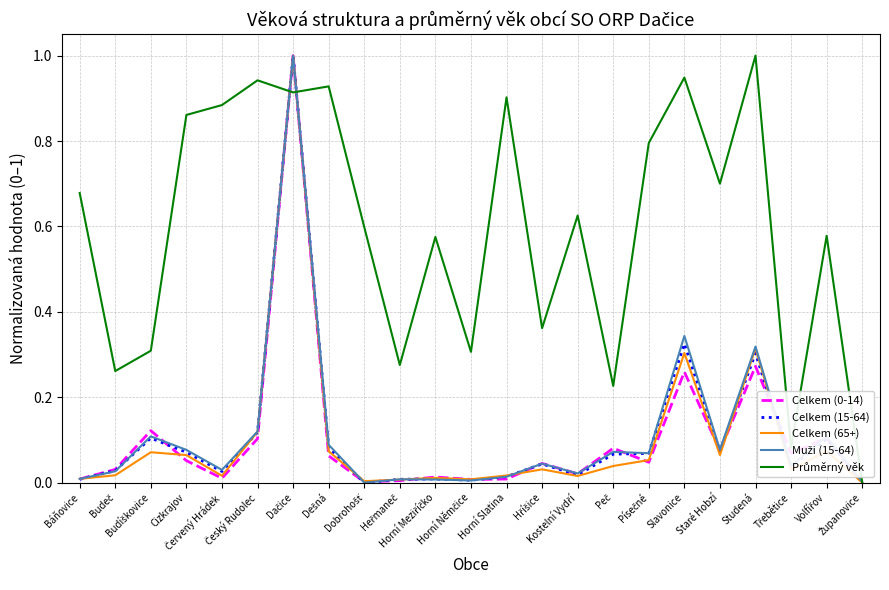

Is this an area chart (filled region under the line)?

No